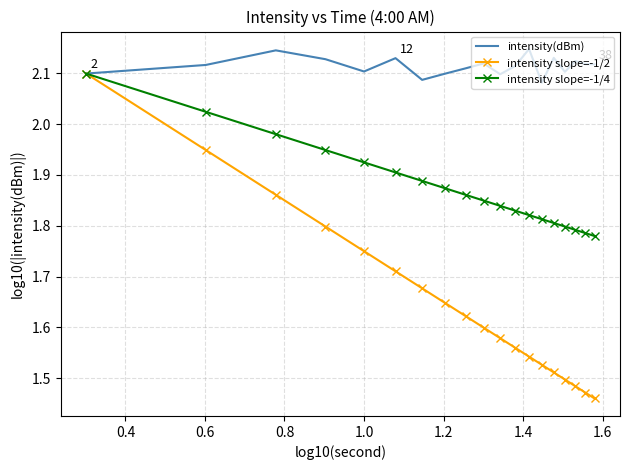

What are all the series names shown in the legend?

intensity(dBm), intensity slope=-1/2, intensity slope=-1/4